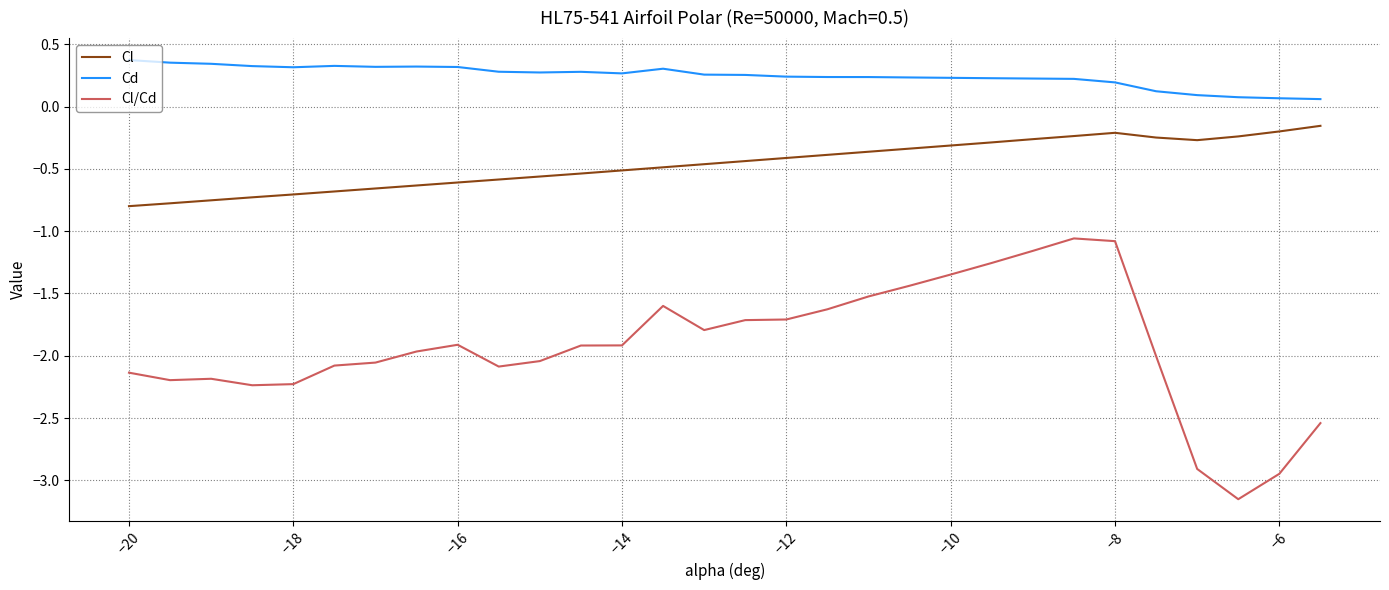

True or false: Cl and Cl/Cd intersect in this chart.

False